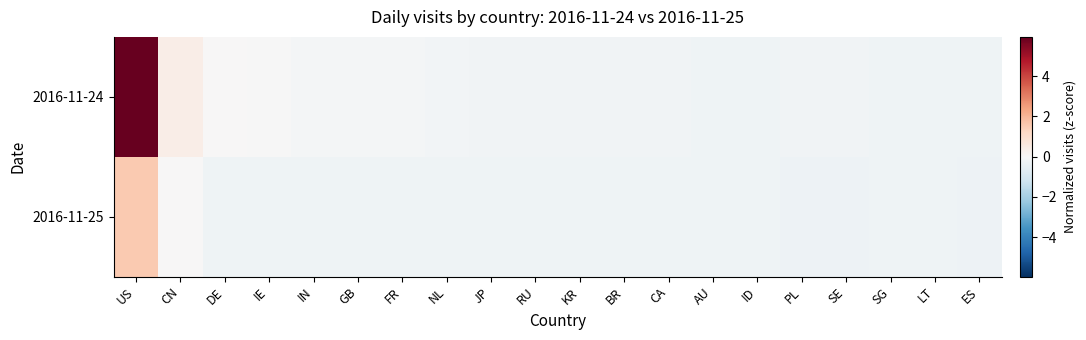

What is the maximum value shown in the chart?

5.9